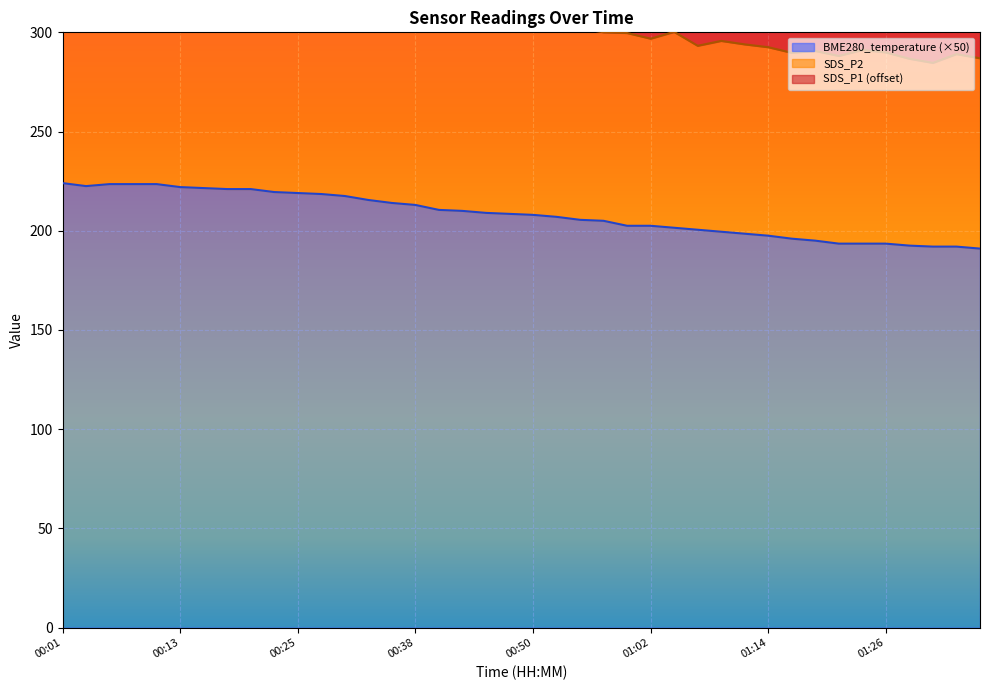

The value of SDS_P1 at 01:07 is 125.0. True or false?

False